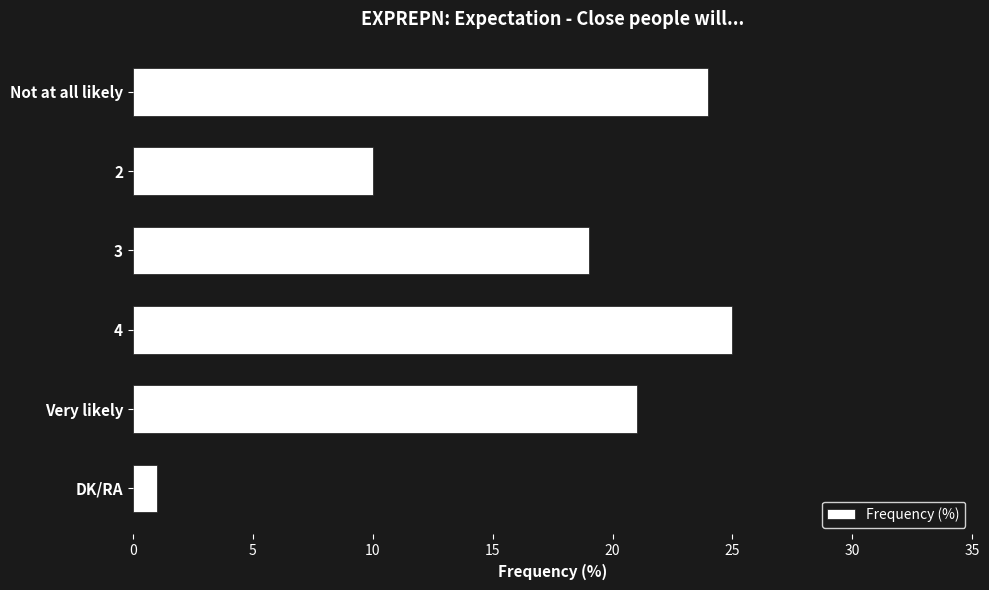

What is the difference between the values at 2 and 3?

9